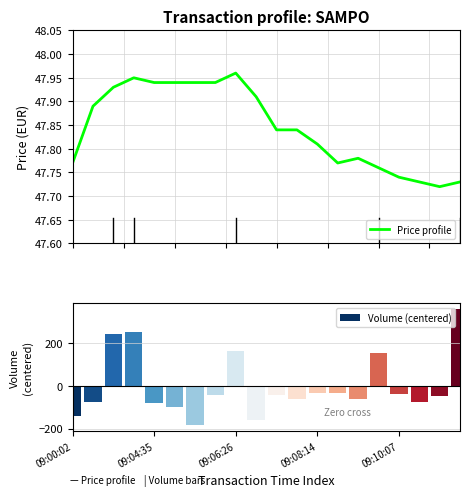

Which series has the largest total across all categories?

Price profile